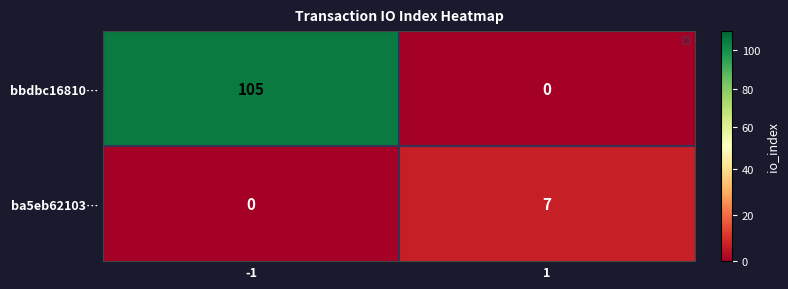

What is the greatest value displayed?

105